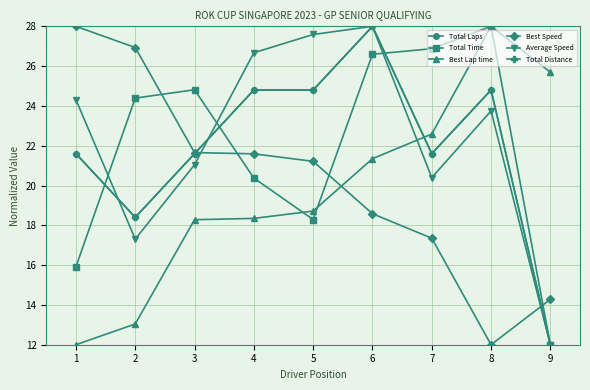

Which series ends up on top after the final intersection of Total Time and Best Speed?

Best Speed